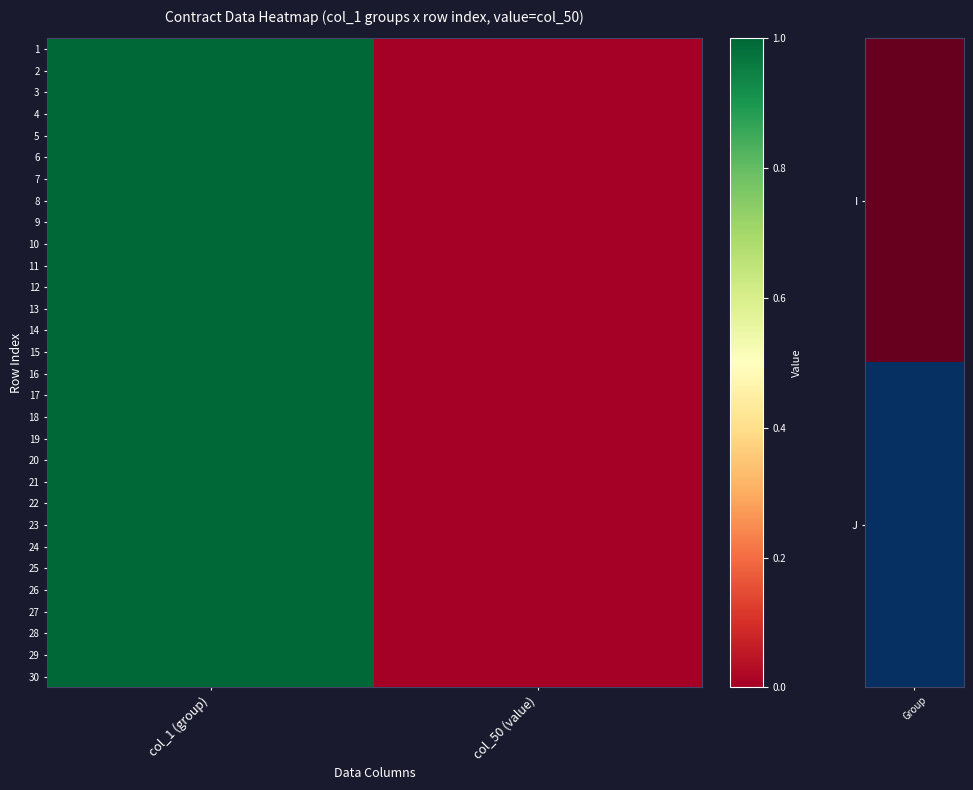

Which label corresponds to the largest value in the chart?

col_1 (group)